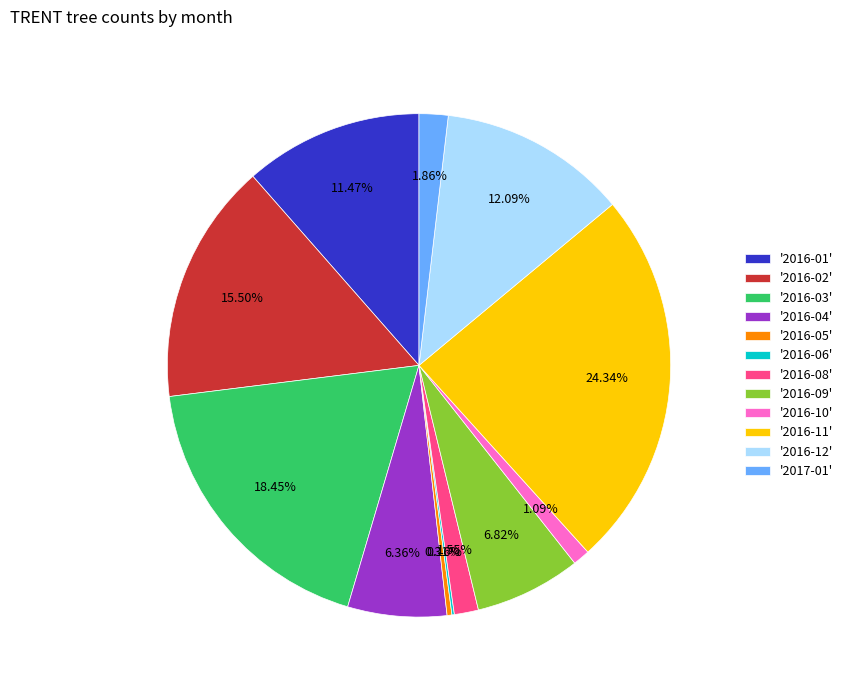

Do '2016-12' and '2017-01' together represent more than half of the pie?

No